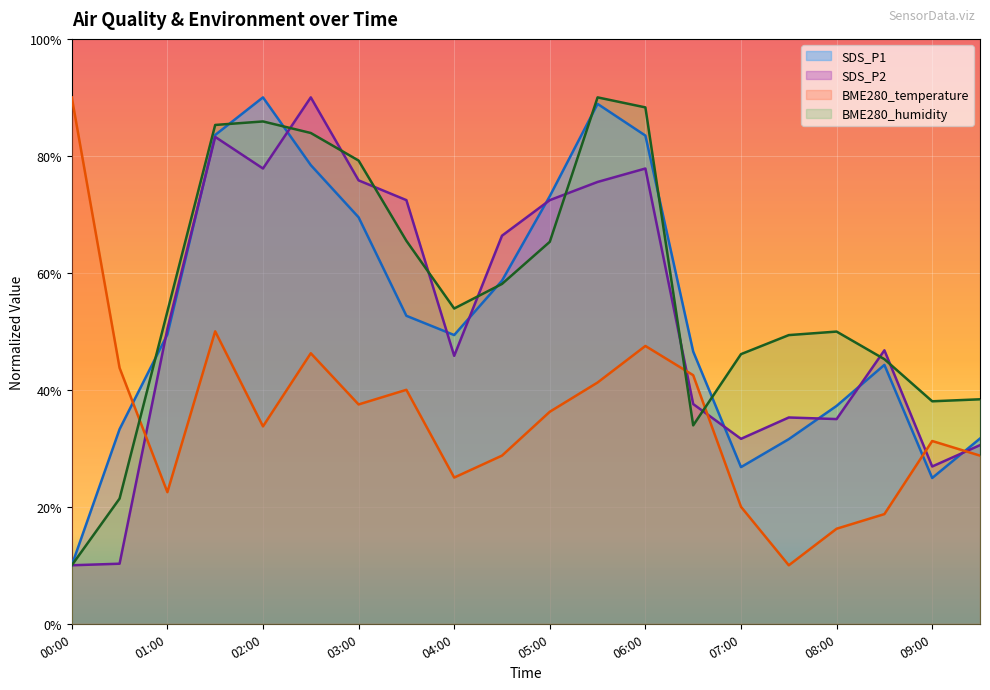

Reading right to left, extract all data points from this chart.

SDS_P1: 09:30=31.7	09:00=24.9	08:30=44.3	08:00=37.3	07:30=31.6	07:00=26.8	06:30=46.5	06:00=83.5	05:30=88.9	05:00=73.1	04:30=58.7	04:00=49.4	03:30=52.7	03:00=69.5	02:30=78.4	02:00=90.0	01:30=83.6	01:00=49.5	00:30=33.3	00:00=10.0
SDS_P2: 09:30=30.5	09:00=26.9	08:30=46.8	08:00=35.0	07:30=35.3	07:00=31.6	06:30=37.6	06:00=77.8	05:30=75.5	05:00=72.4	04:30=66.4	04:00=45.8	03:30=72.4	03:00=75.8	02:30=90.0	02:00=77.8	01:30=83.2	01:00=50.4	00:30=10.3	00:00=10.0
BME280_temperature: 09:30=28.8	09:00=31.2	08:30=18.8	08:00=16.3	07:30=10.0	07:00=20.0	06:30=42.5	06:00=47.5	05:30=41.2	05:00=36.2	04:30=28.8	04:00=25.0	03:30=40.0	03:00=37.5	02:30=46.2	02:00=33.7	01:30=50.0	01:00=22.5	00:30=43.7	00:00=90.0
BME280_humidity: 09:30=38.4	09:00=38.0	08:30=45.2	08:00=50.0	07:30=49.4	07:00=46.1	06:30=33.9	06:00=88.3	05:30=90.0	05:00=65.3	04:30=58.1	04:00=53.9	03:30=65.5	03:00=79.2	02:30=83.9	02:00=85.9	01:30=85.3	01:00=53.4	00:30=21.4	00:00=10.0